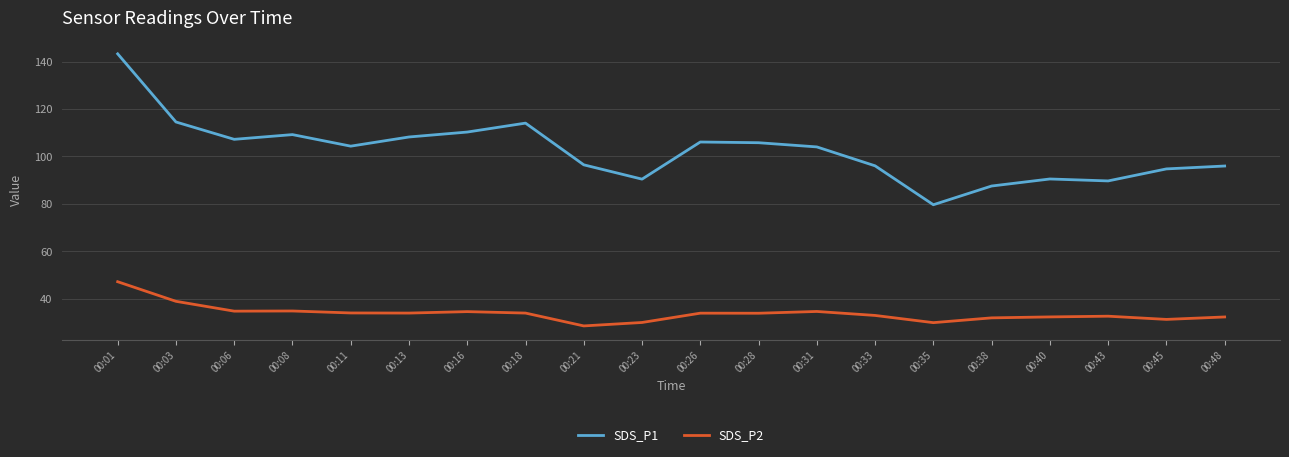

Is it true that SDS_P1 equals 113.3 at 00:35?

False